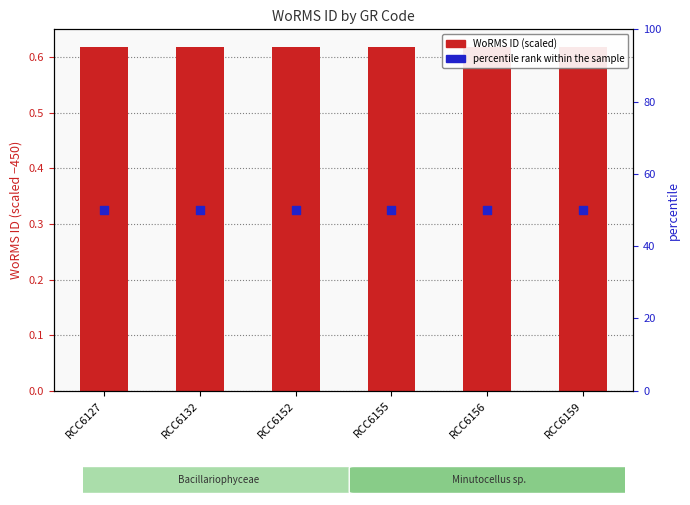

What are all the series names shown in the legend?

WoRMS ID (scaled), percentile rank within the sample